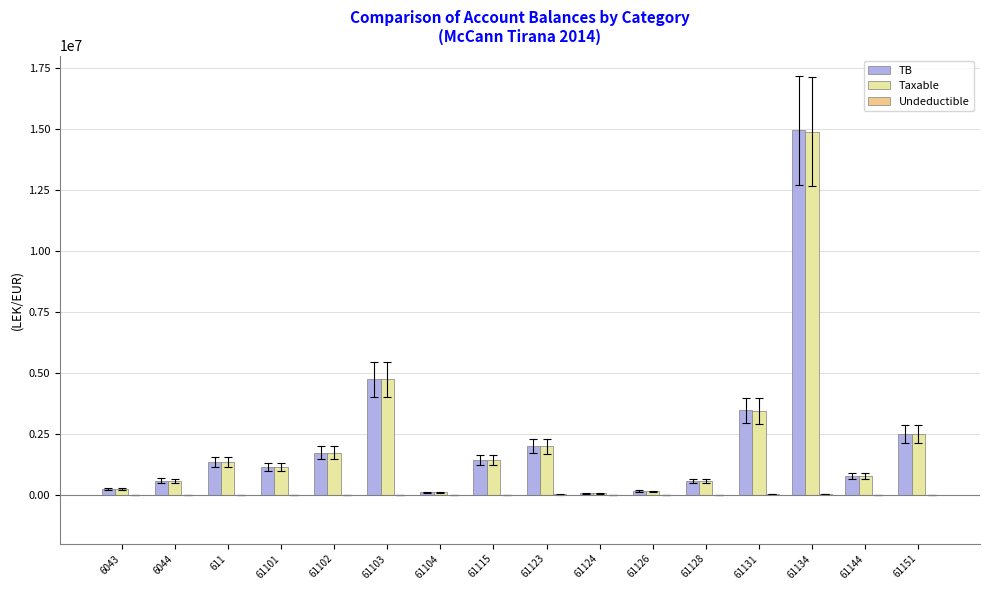

Is it true that Taxable equals 2482098.3 at 61151?

True